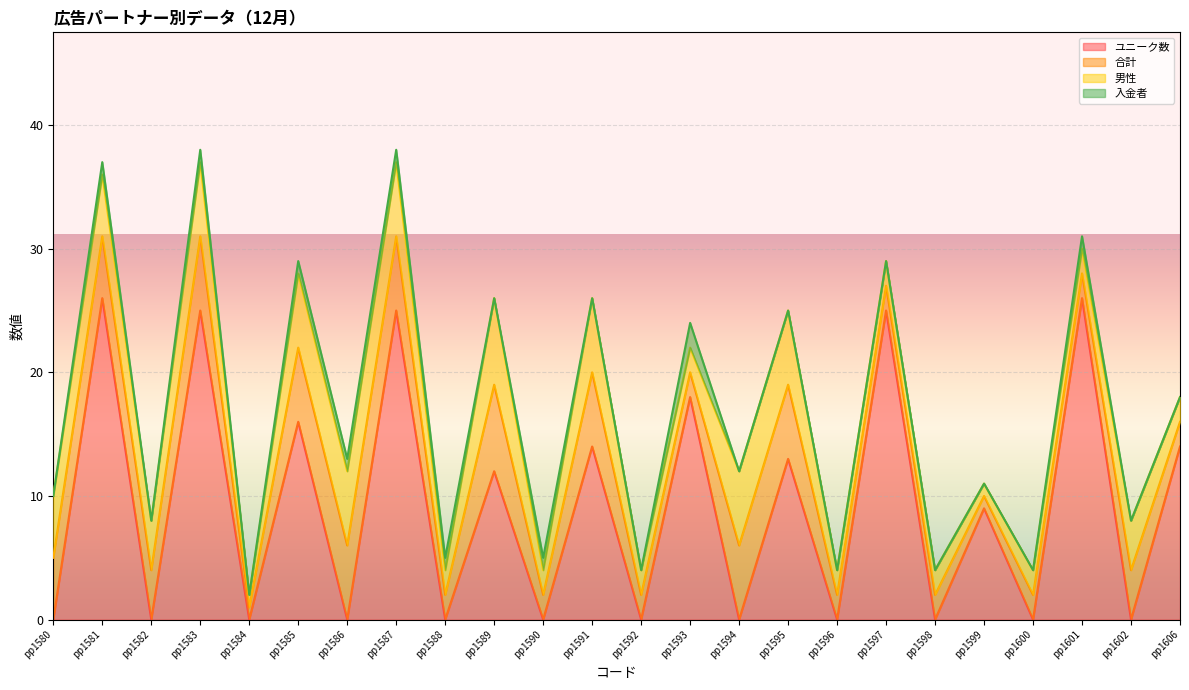

What is the value of the 合計 point at the 1st from the left?

5